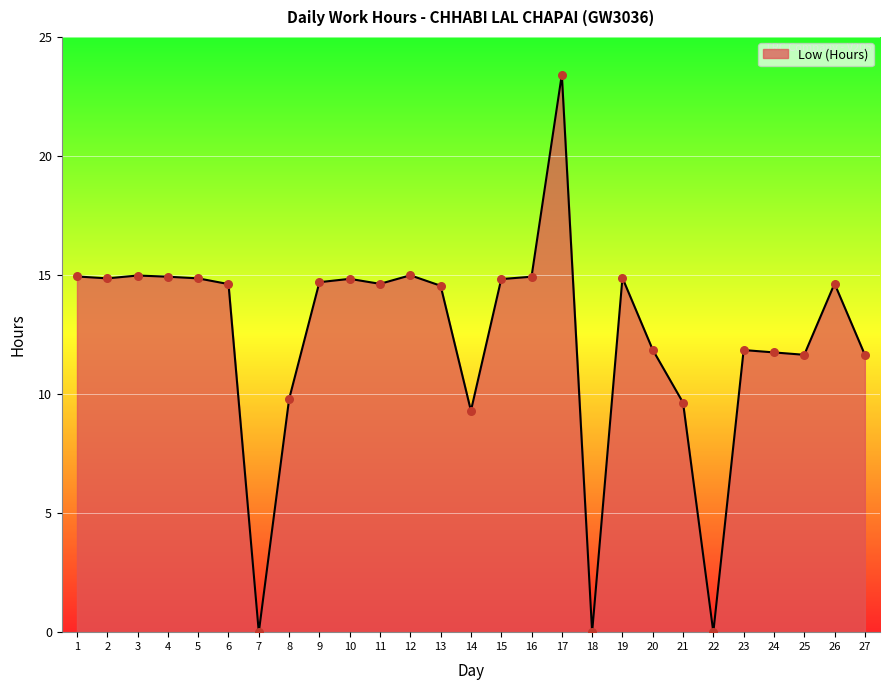

Approximately how many times larger is the value at 16 compared to 9?

1.0